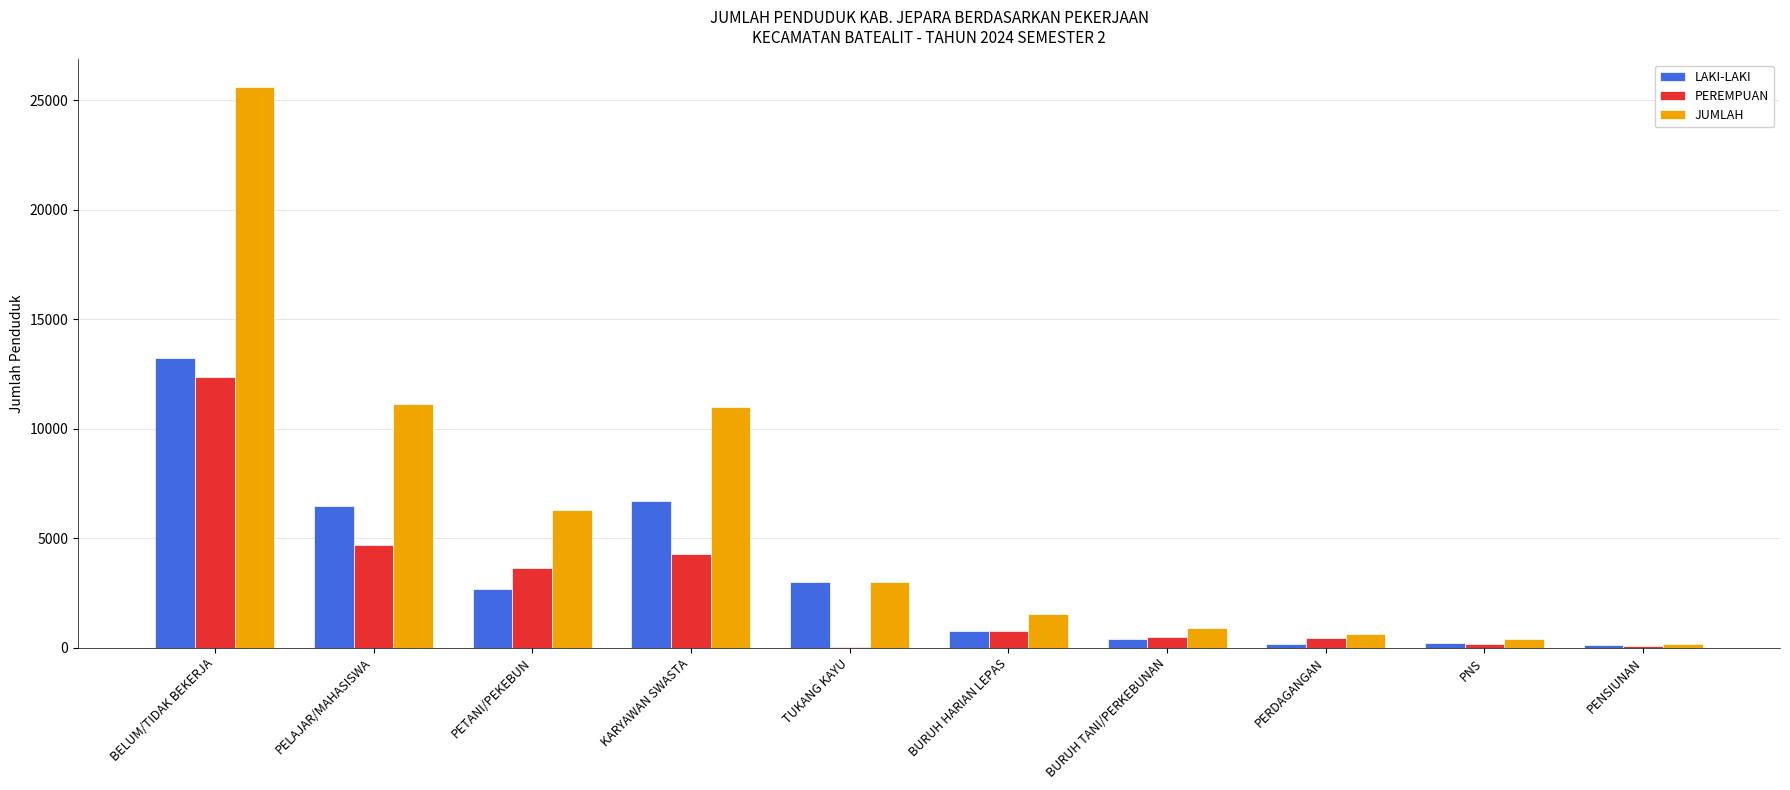

Is the value of LAKI-LAKI at PELAJAR/MAHASISWA greater than the value of PEREMPUAN at PELAJAR/MAHASISWA?

Yes